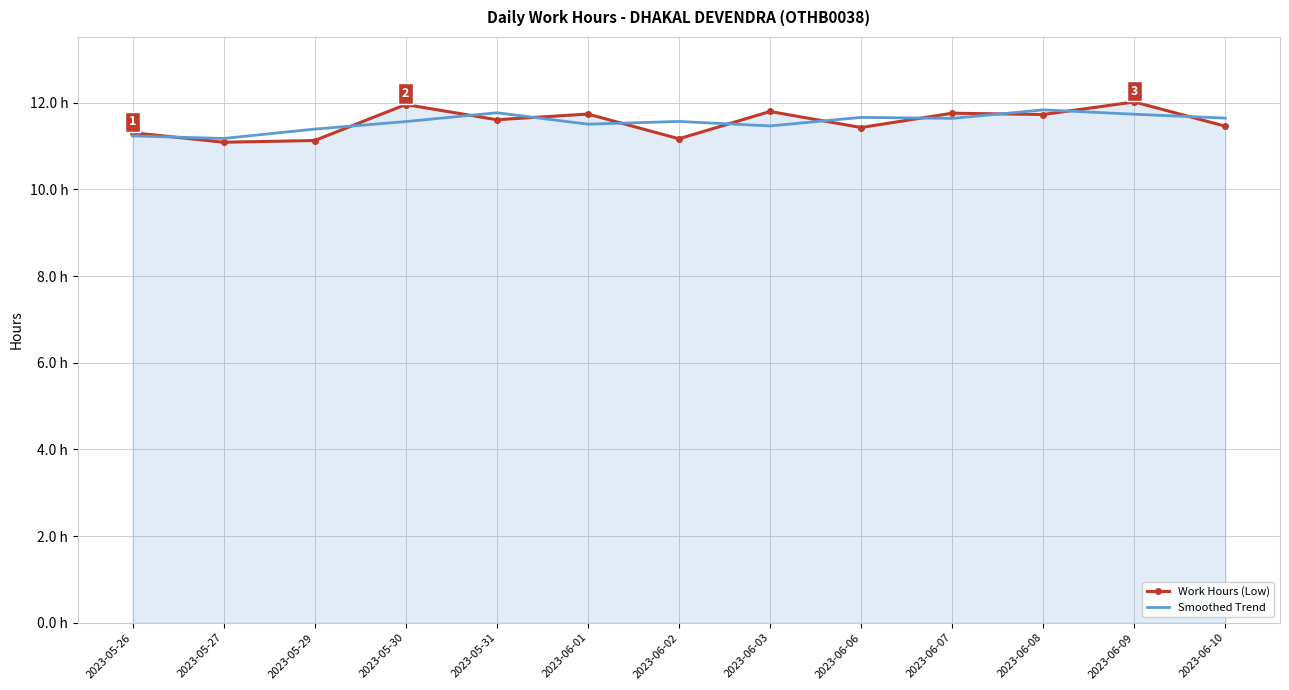

True or false: Work Hours (Low) has more than 2 interior local peaks.

True